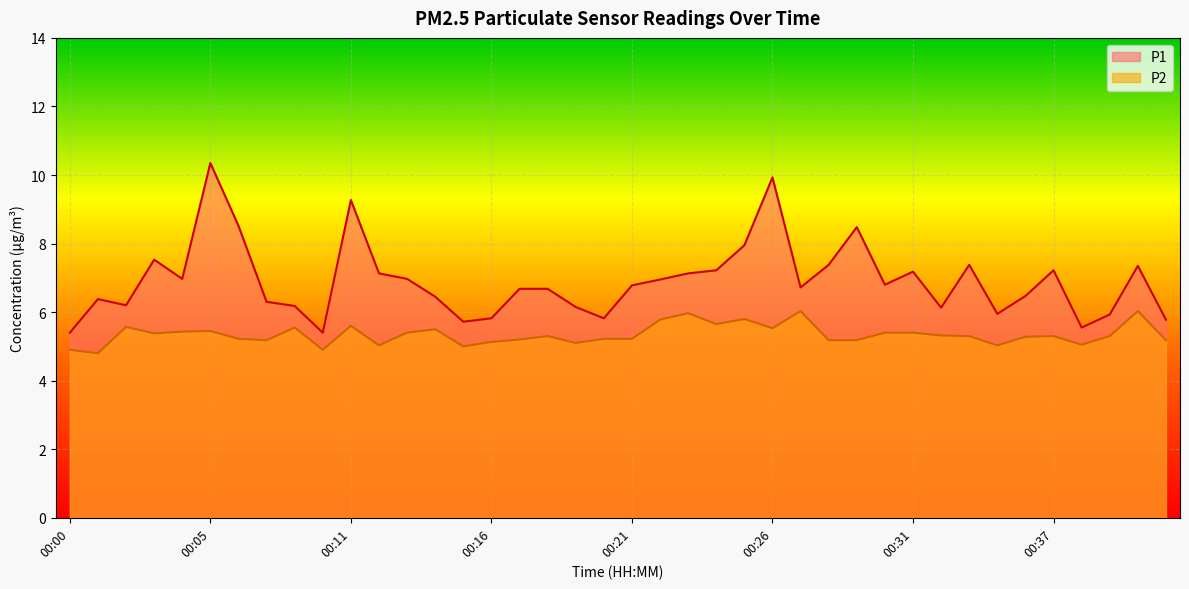

What is the sum of the P1 values at 00:30 and 00:11?

16.1